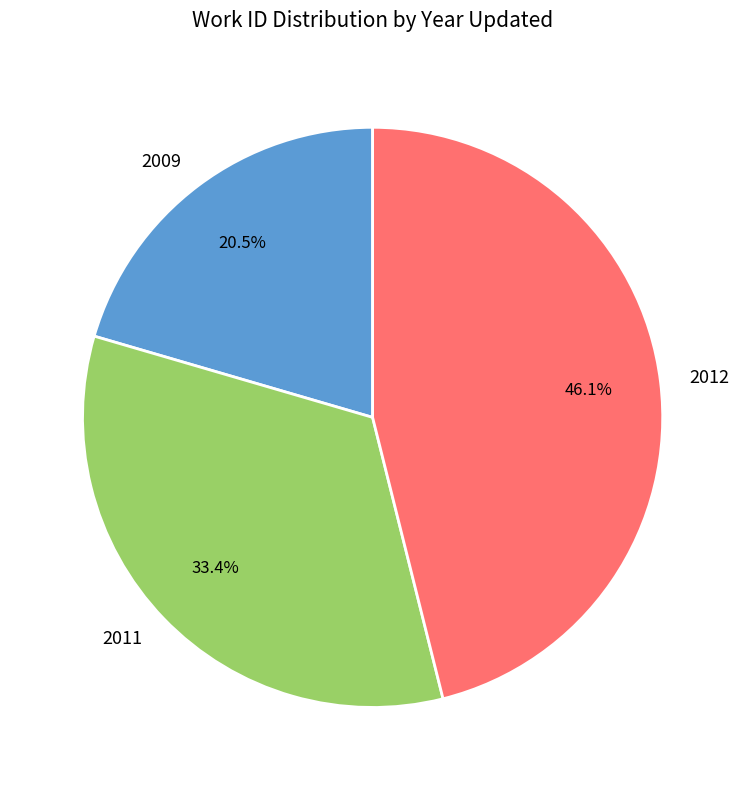

Between 2012 and 2009, which is larger?

2012